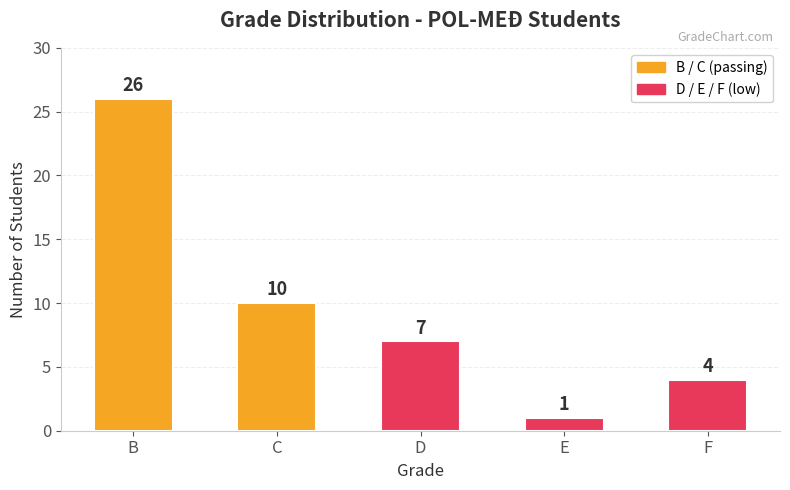

How many data points are less than 7?

2